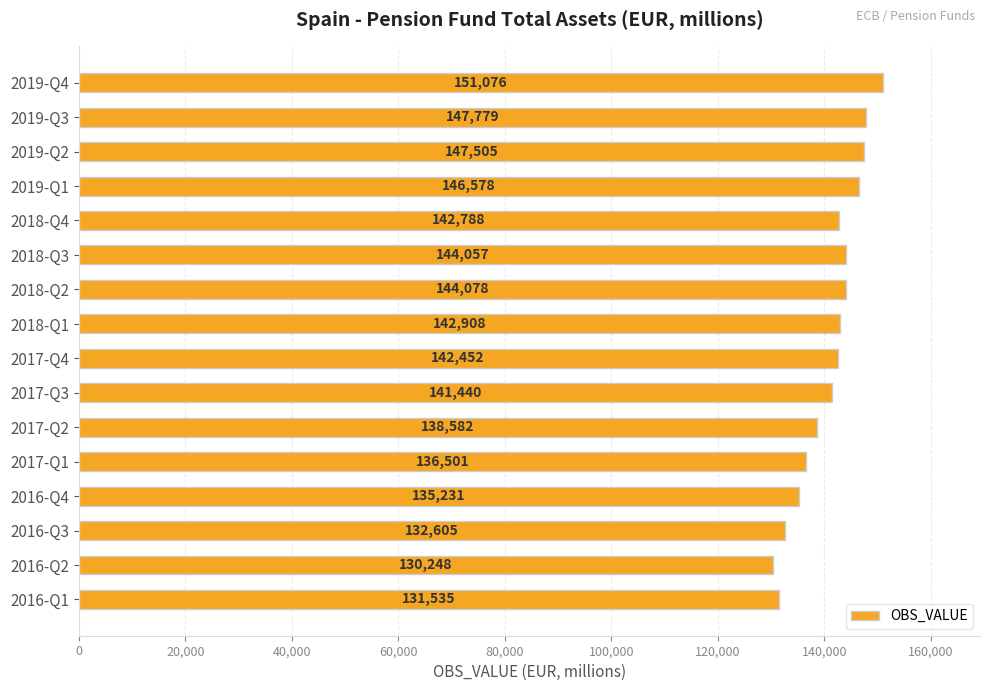

What is the approximate value at 2019-Q2, to the nearest 50?

147500